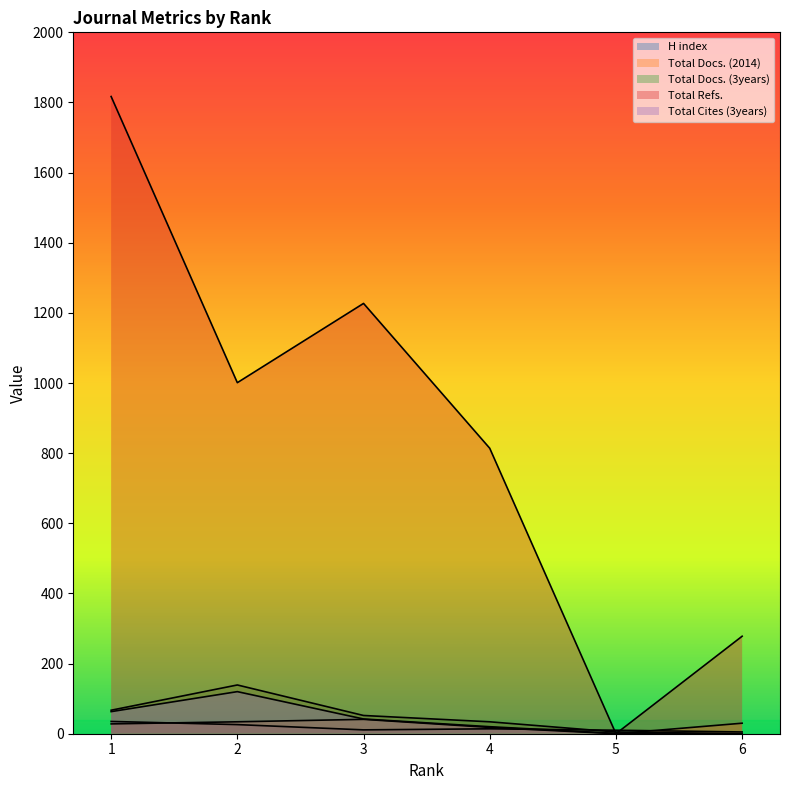

How many lines are shown in the chart?

5